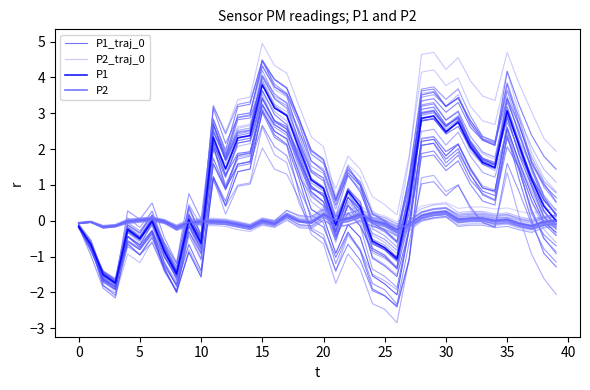

How many values in P1_traj_0 are below zero?

14